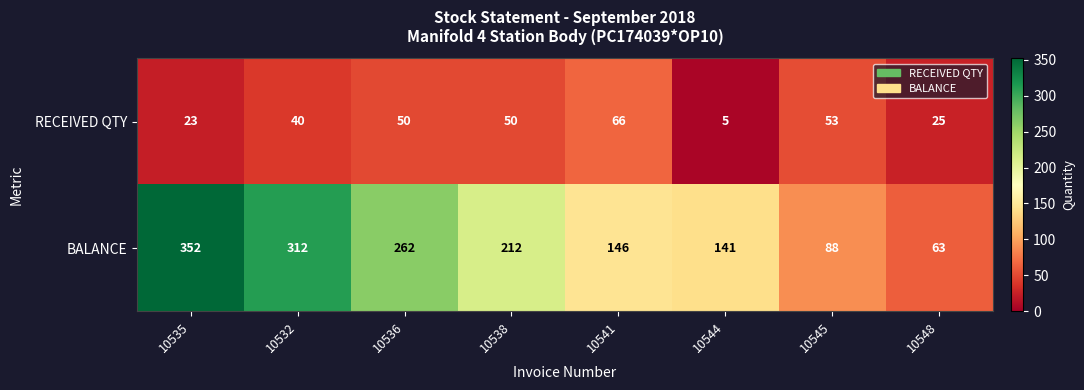

Which series has the largest total across all categories?

BALANCE